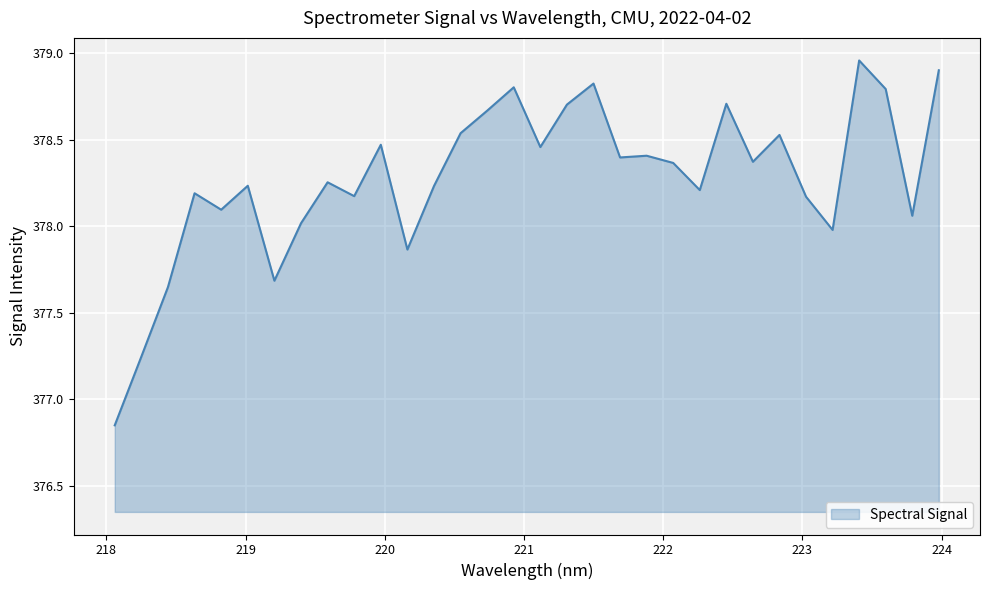

How many lines are shown in the chart?

1